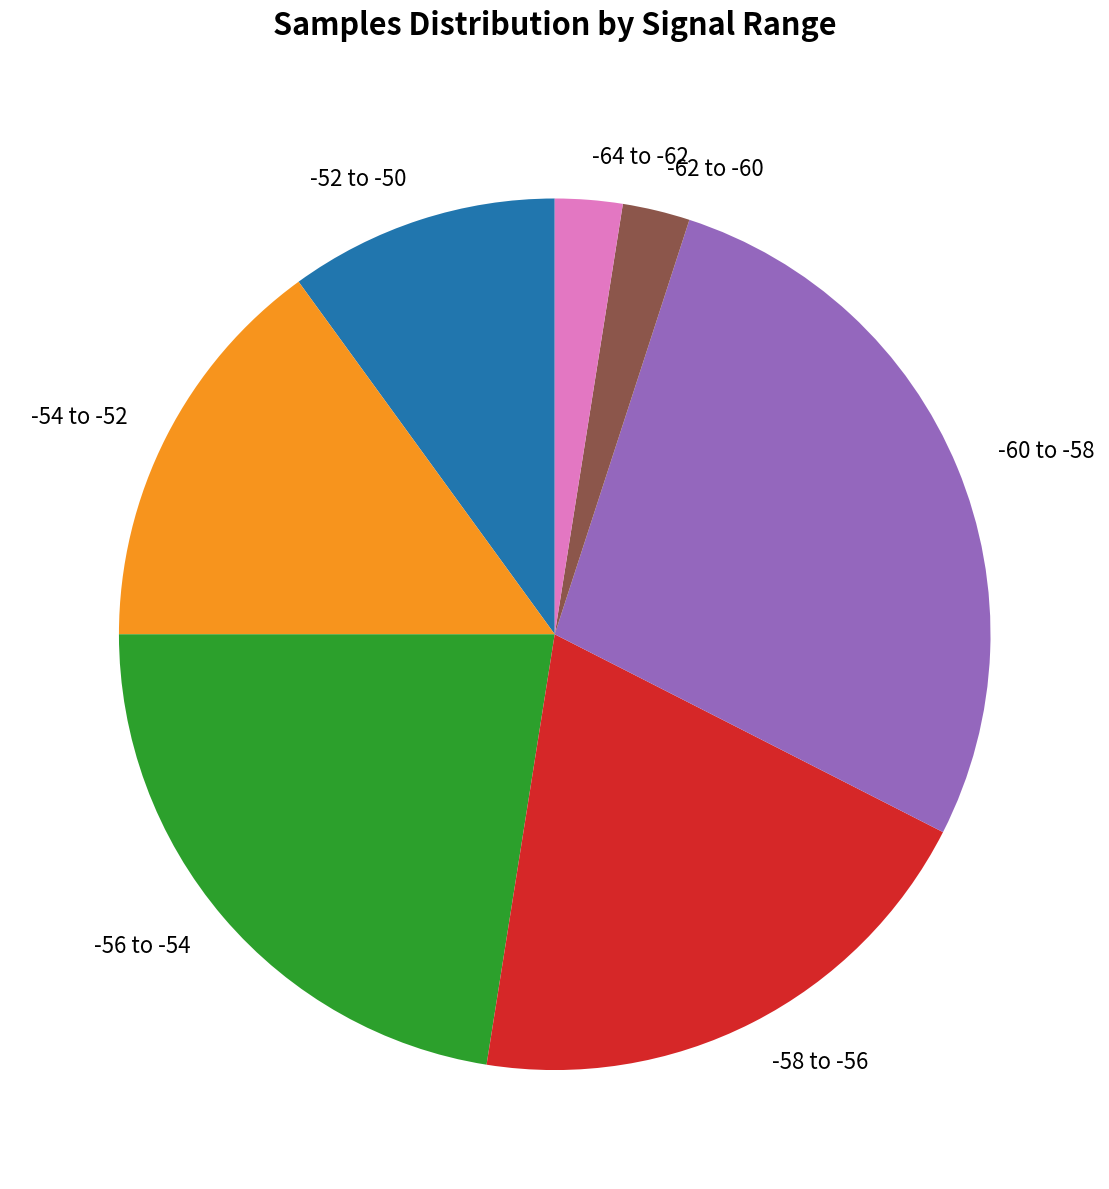

The -62 to -60 slice represents 2% of the pie. True or false?

True